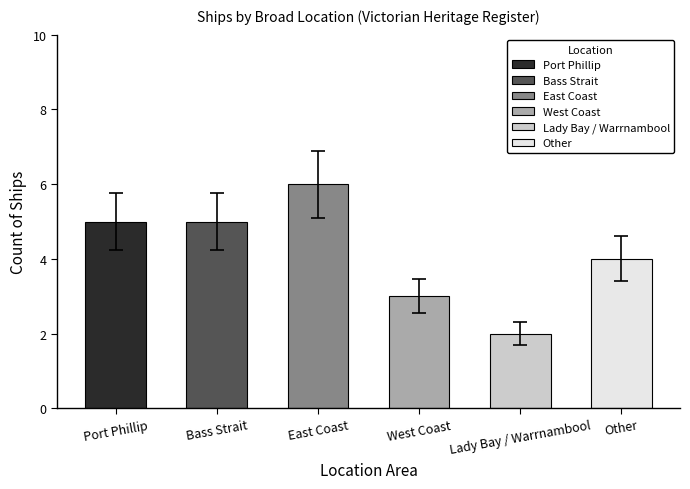

Approximately how many times larger is the value at Port Phillip compared to East Coast?

0.8